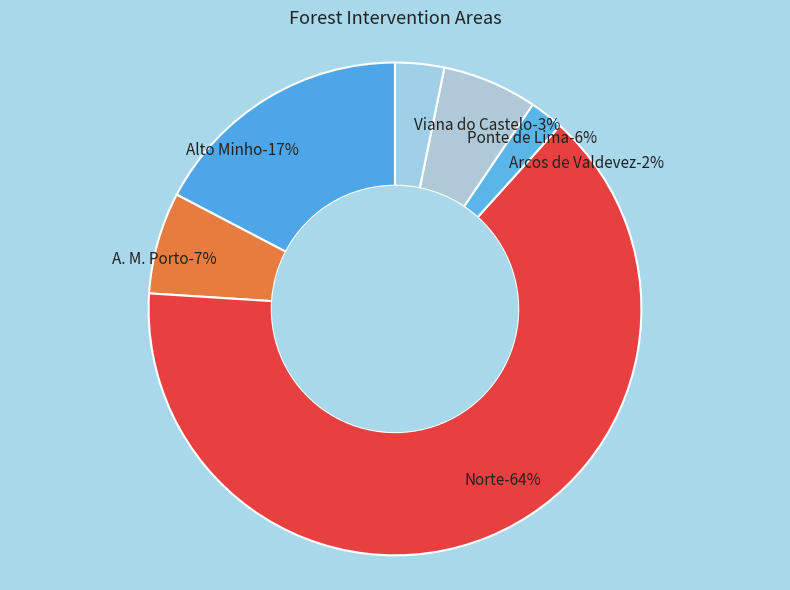

How many segments does this pie chart have?

6